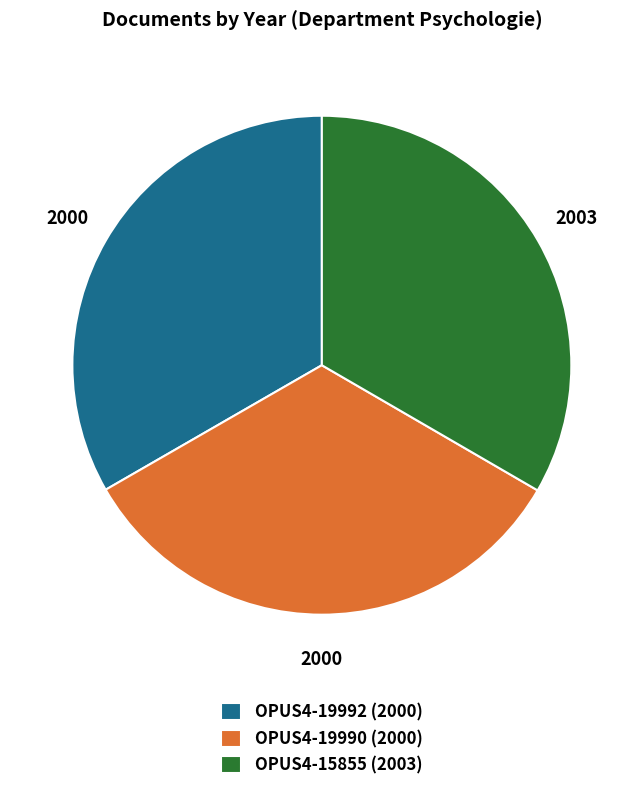

What is the ratio of the value at OPUS4-19990 (2000) to the value at OPUS4-15855 (2003)?

1.0